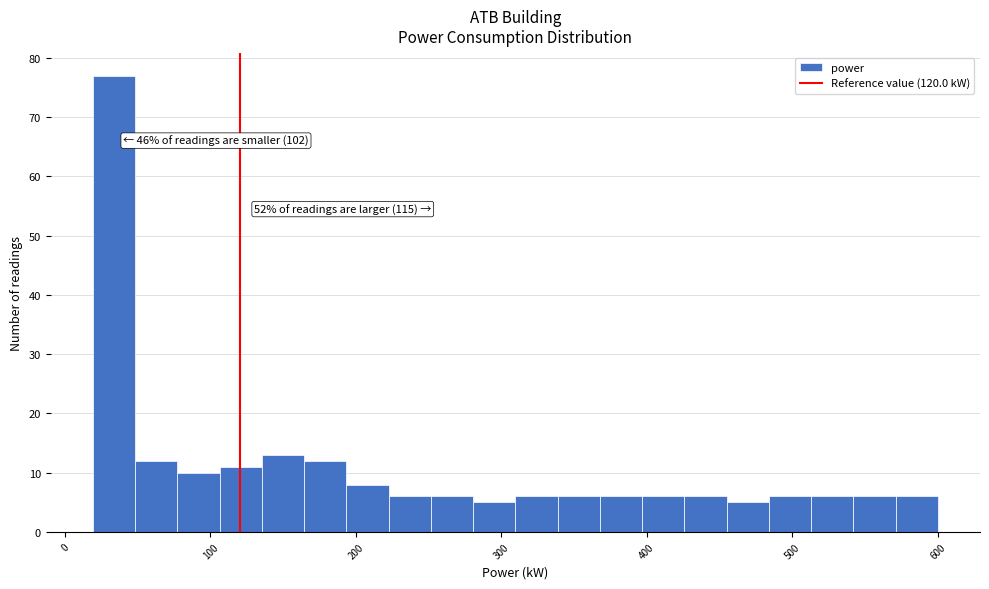

Around what value on the x-axis is the tallest bar? Give the approximate position of its centre, as read against the axis.

30